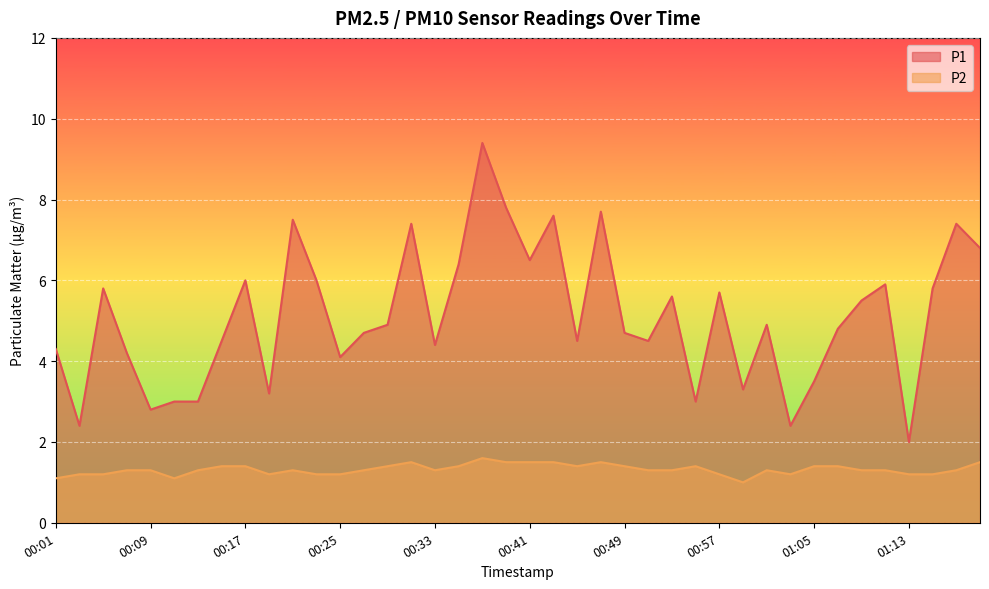

How many lines are shown in the chart?

2